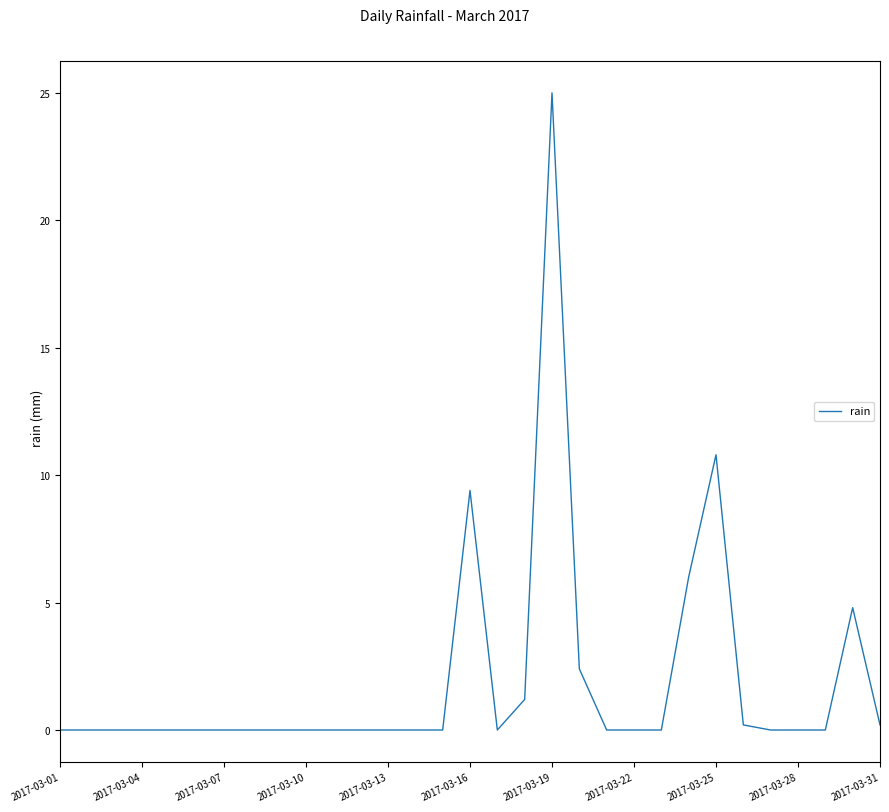

Reading right to left, transcribe all the data shown in this chart.

0.2	4.8	0.0	0.0	0.0	0.2	10.8	6.0	0.0	0.0	0.0	2.4	25.0	1.2	0.0	9.4	0.0	0.0	0.0	0.0	0.0	0.0	0.0	0.0	0.0	0.0	0.0	0.0	0.0	0.0	0.0